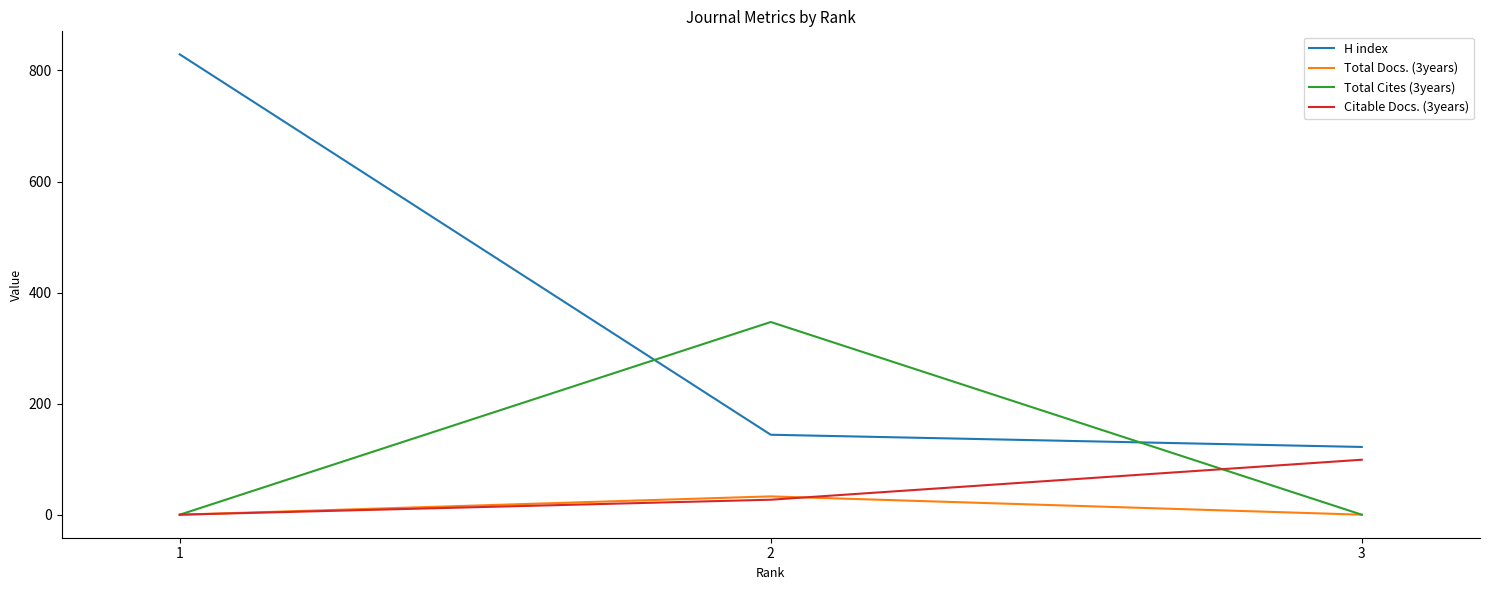

Which series has the widest spread of values?

H index